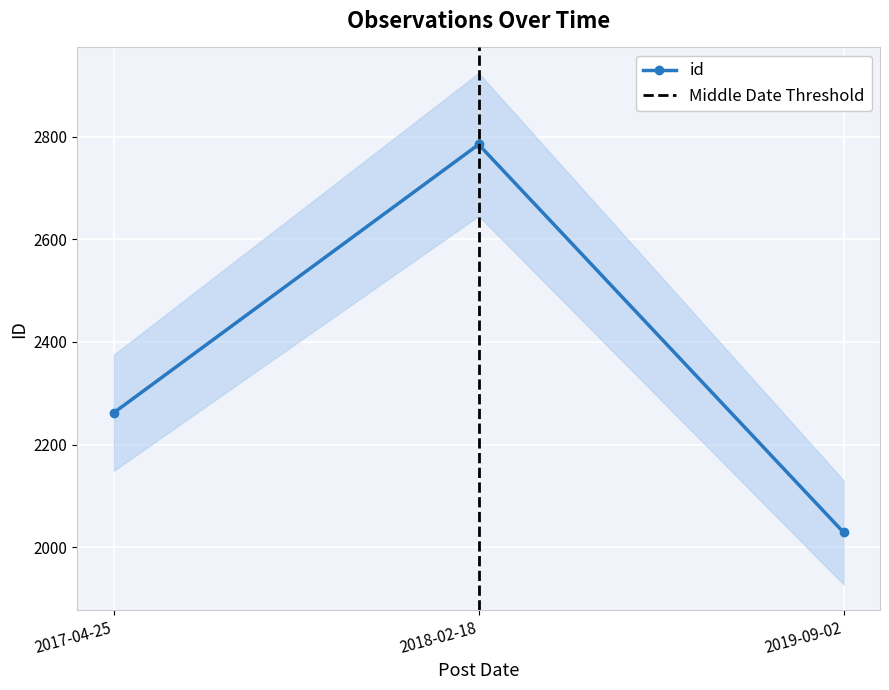

What position from the right is 2018-02-18?

2